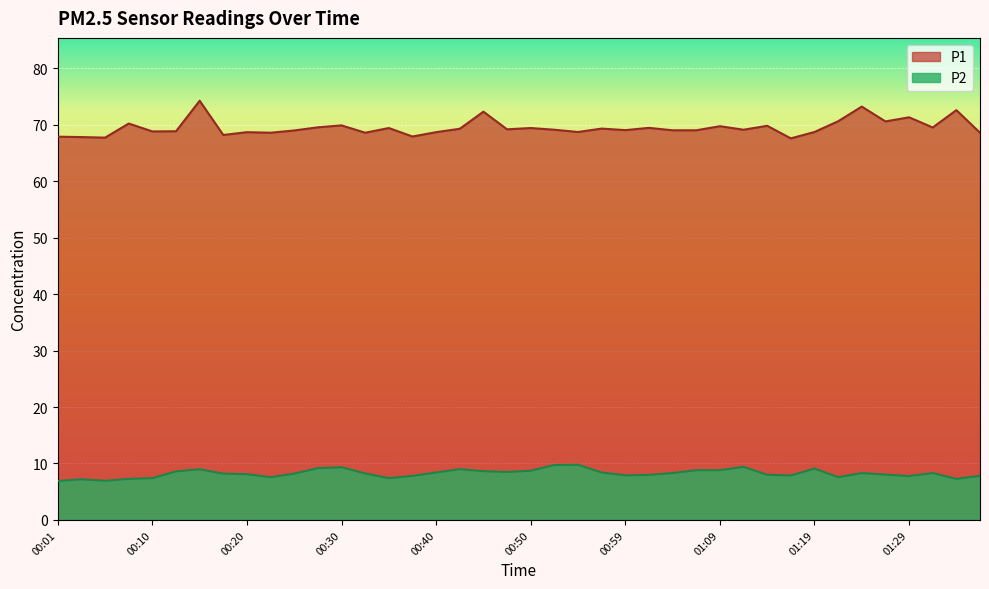

At which label does P2 reach its peak?

00:55